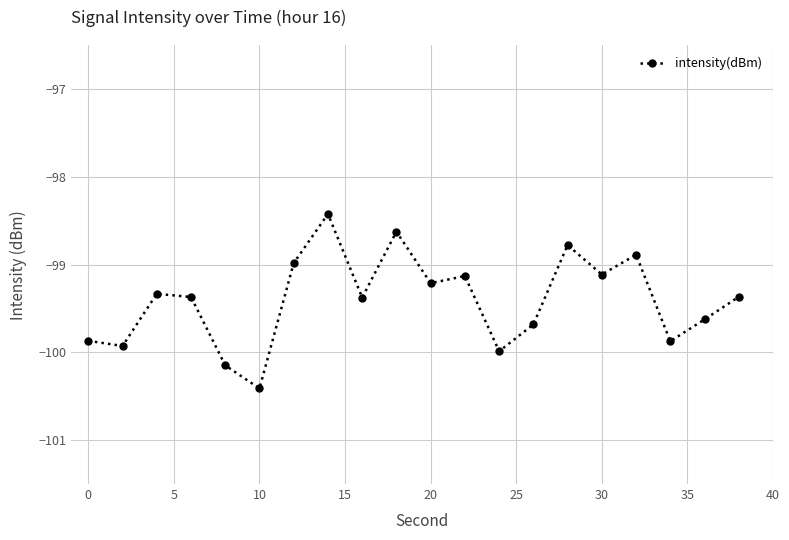

What is the difference between the maximum and second lowest values?

1.7